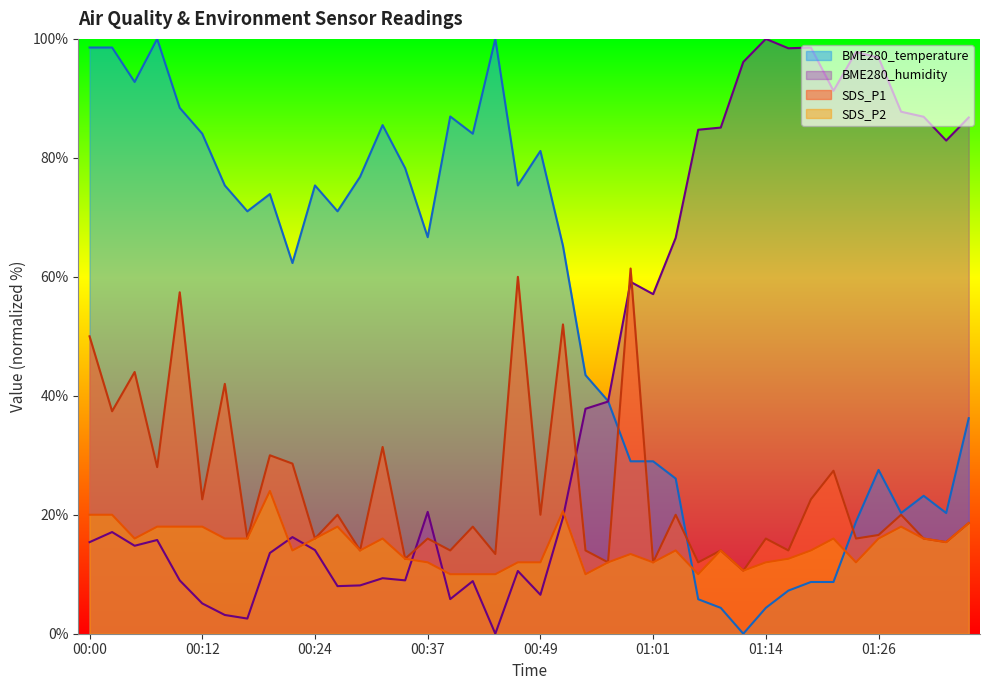

What is the sum of all BME280_humidity values?

1685.7